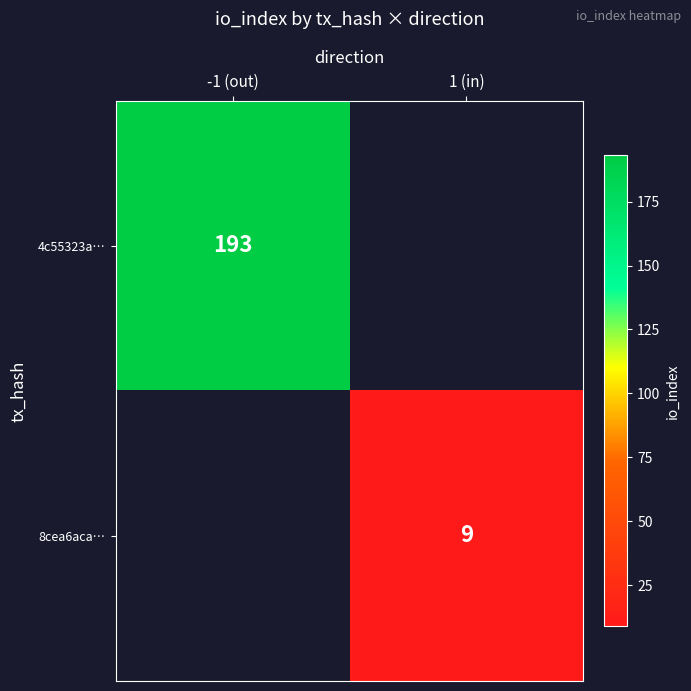

The 4c55323a… series shows 96 at -1 (out). True or false?

False